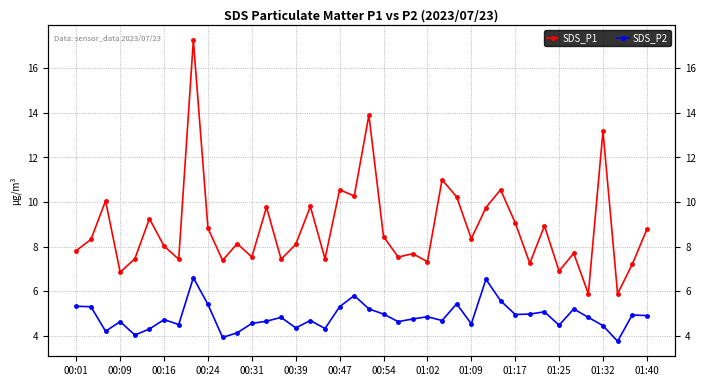

What is the value of the SDS_P2 point at the 38th from the left?

3.8